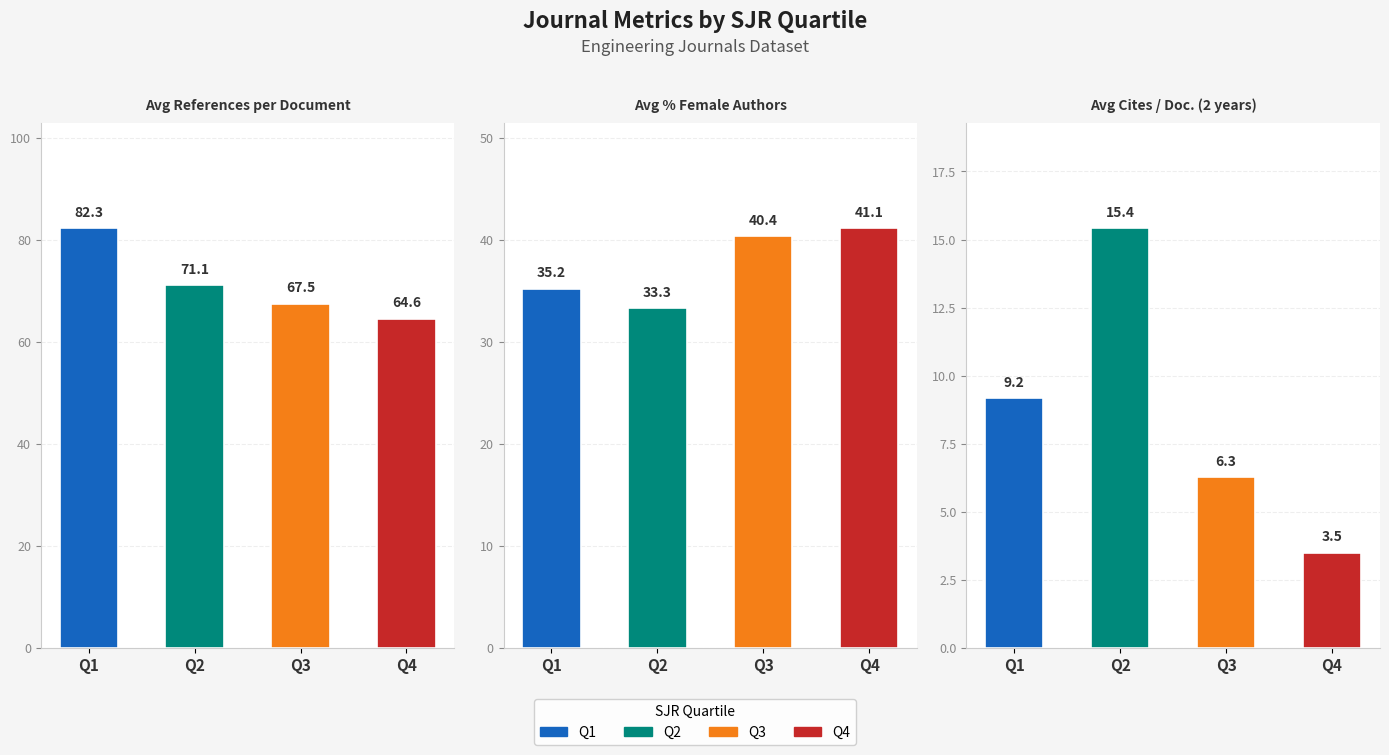

What is the spread (max minus min) of values at Q4?

61.1